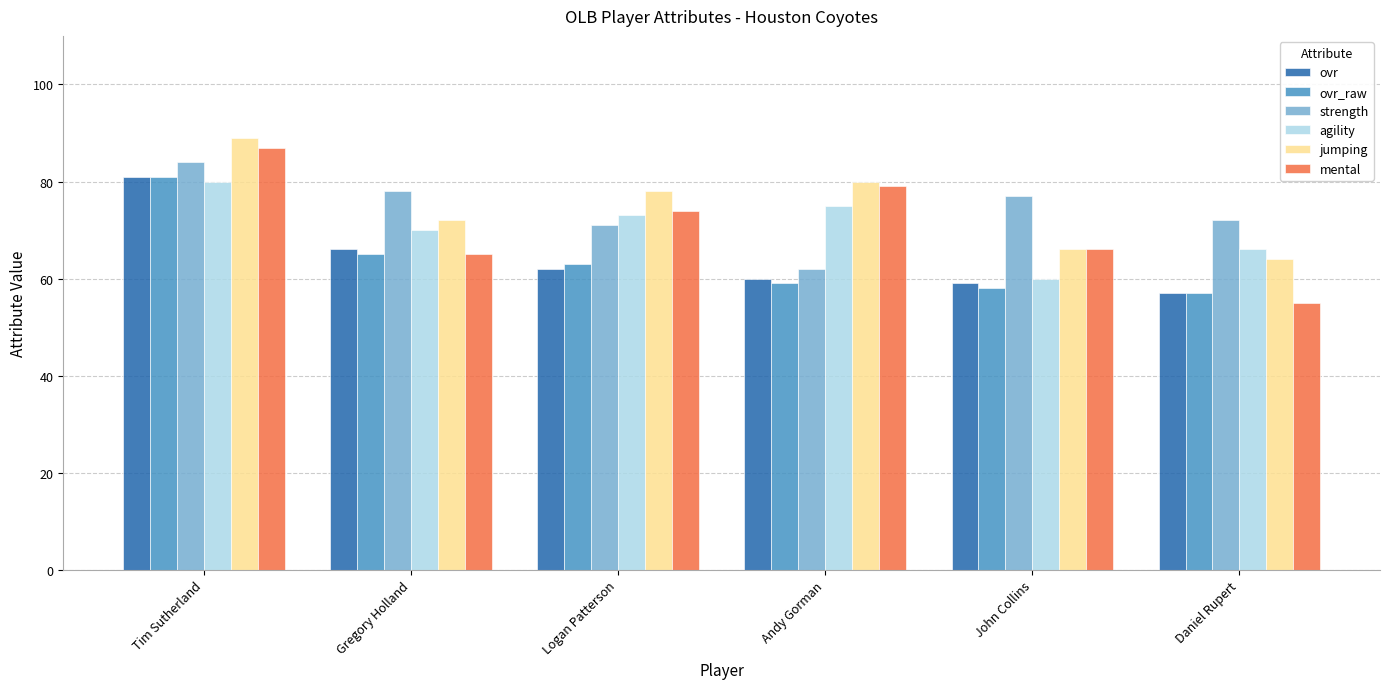

What is the difference between the highest and lowest values at Logan Patterson?

16